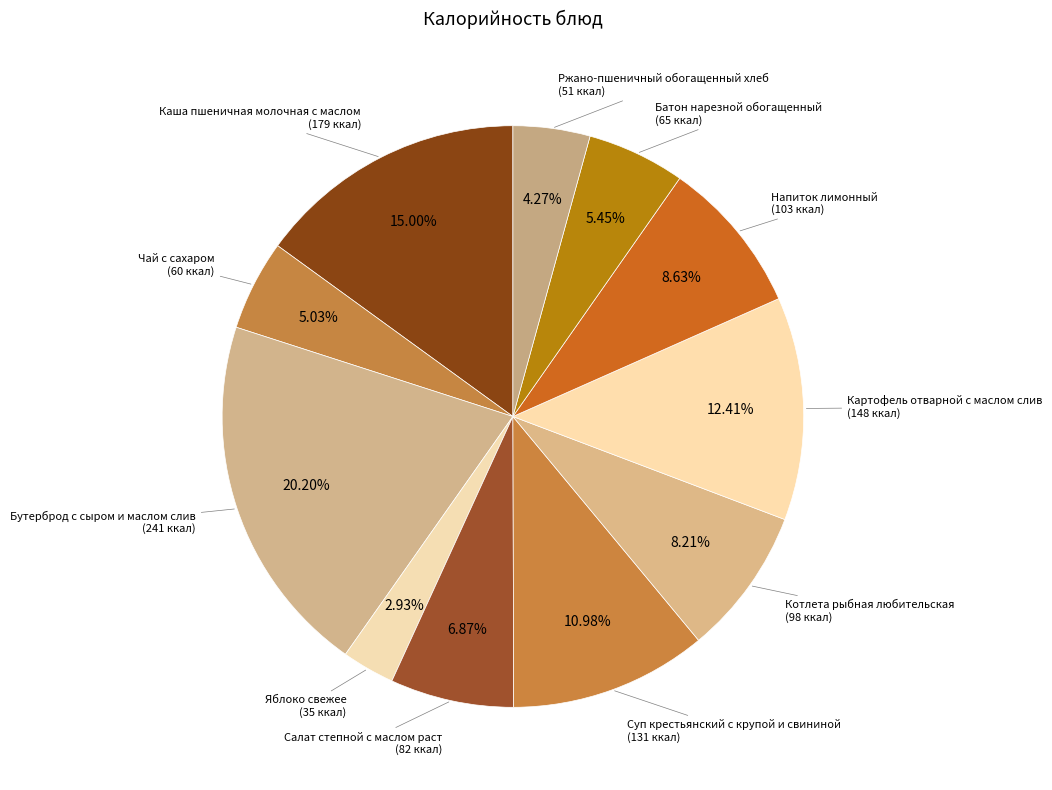

How many segments does this pie chart have?

11